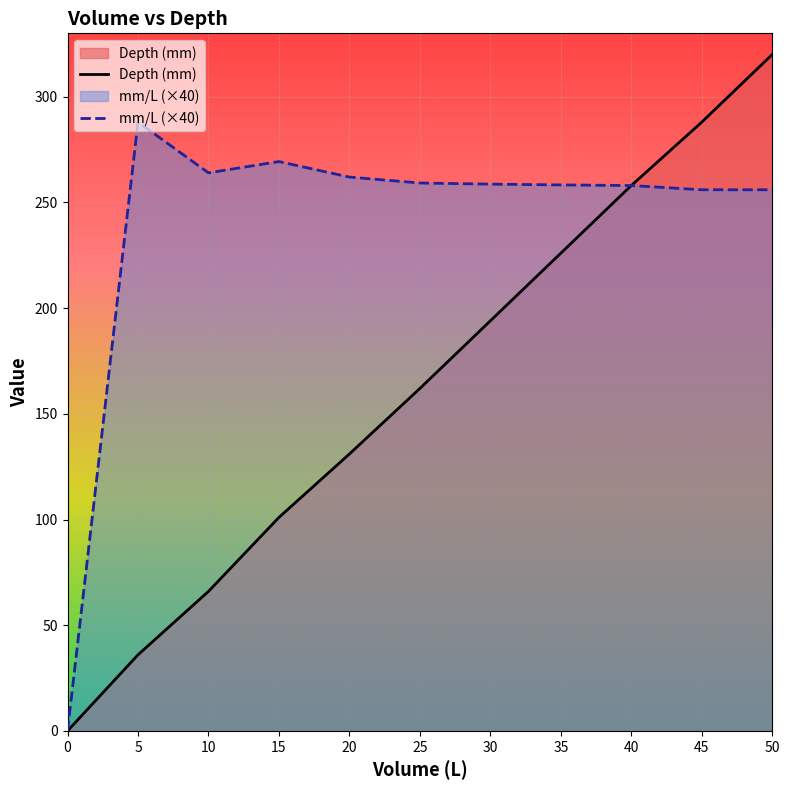

Rank the categories by mm/L value from highest to lowest.

5, 15, 10, 20, 25, 30, 35, 40, 45, 50, 0